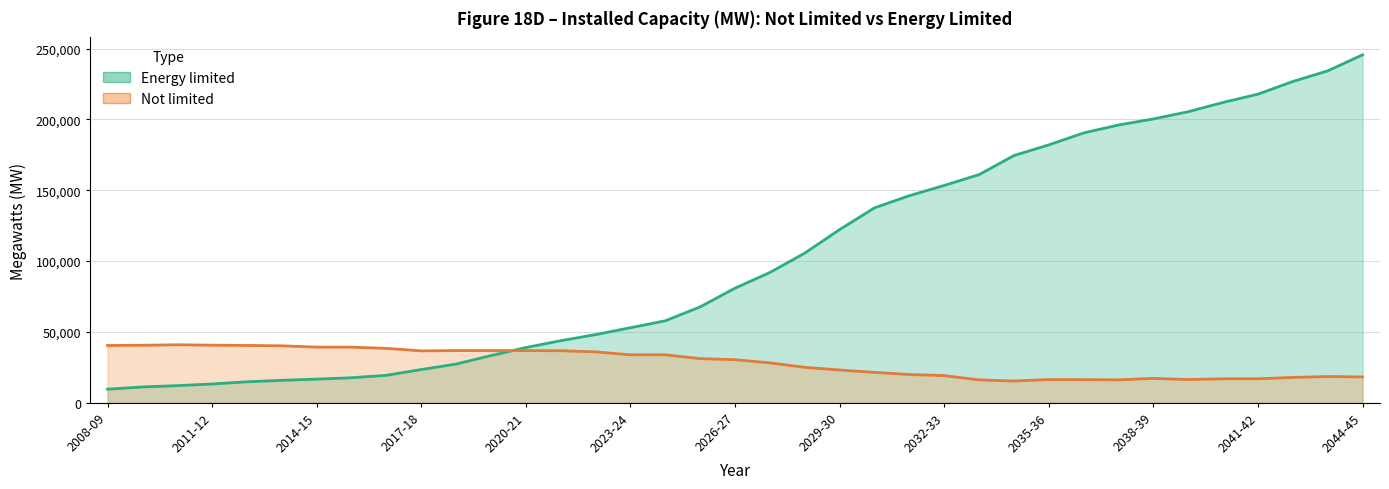

Is it true that Energy limited equals 11089.9 at 2009-10?

True